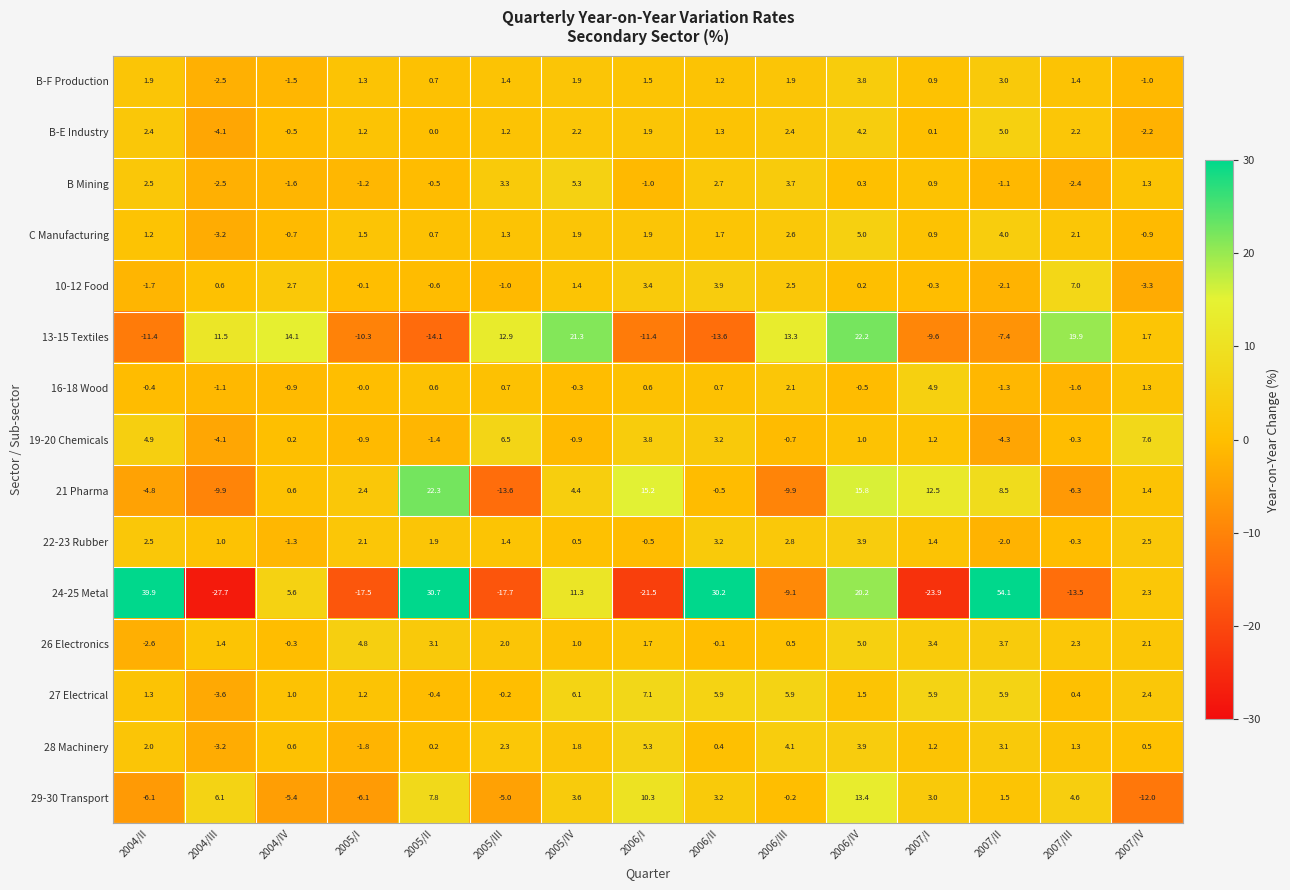

Which label corresponds to the smallest value in the chart?

2004/III